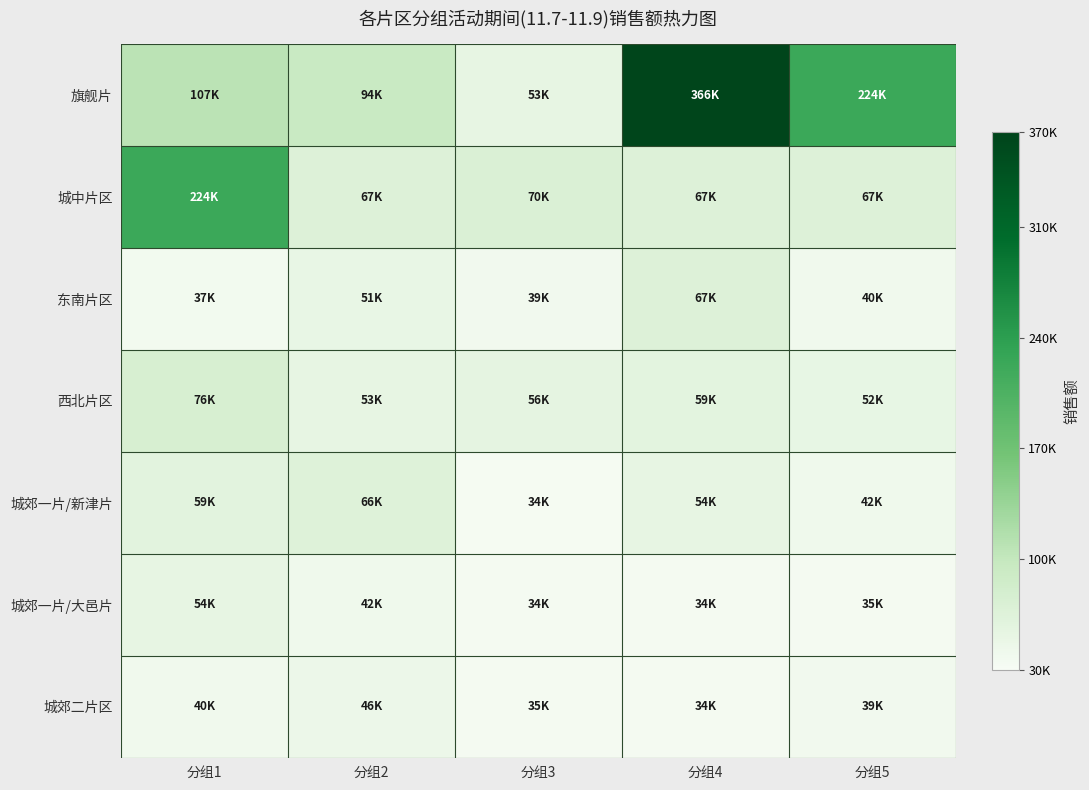

Which series has the largest range (max minus min)?

旗舰片